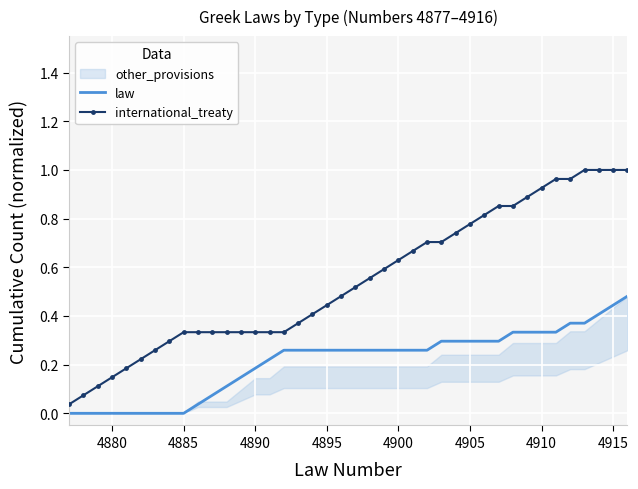

True or false: law and international_treaty cross at least once.

False